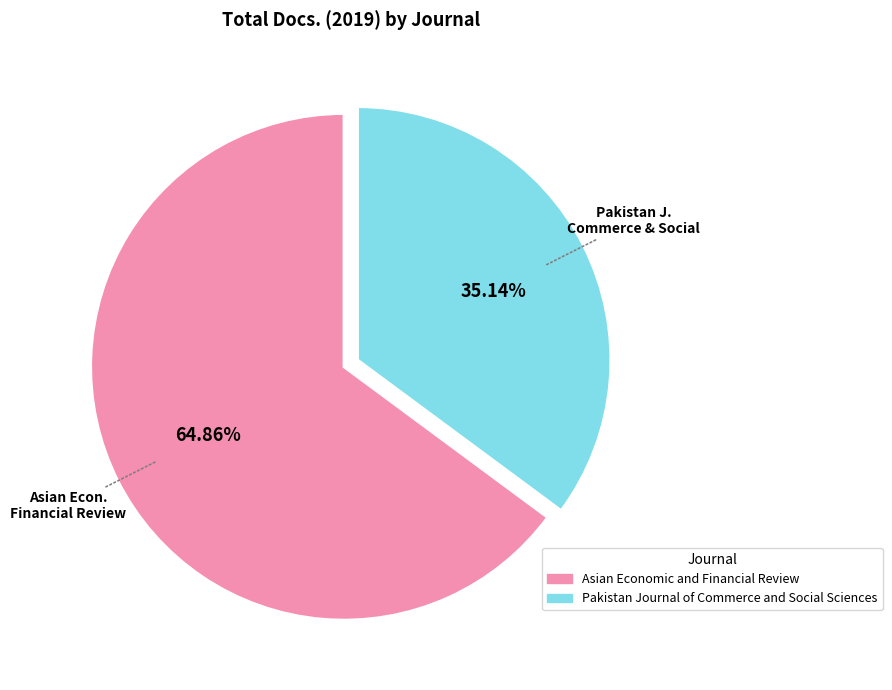

To the nearest percent, what portion does Pakistan Journal of Commerce and Social Sciences represent?

35%